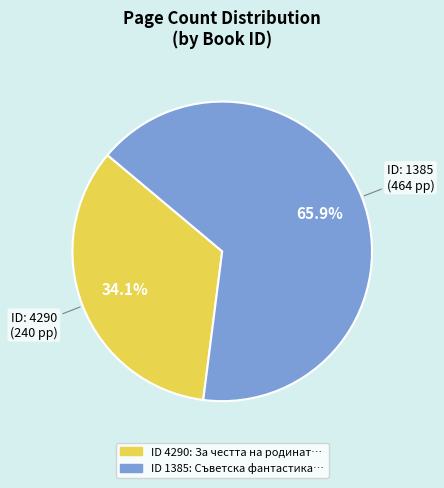

Is there any slice that represents more than half of the pie?

Yes